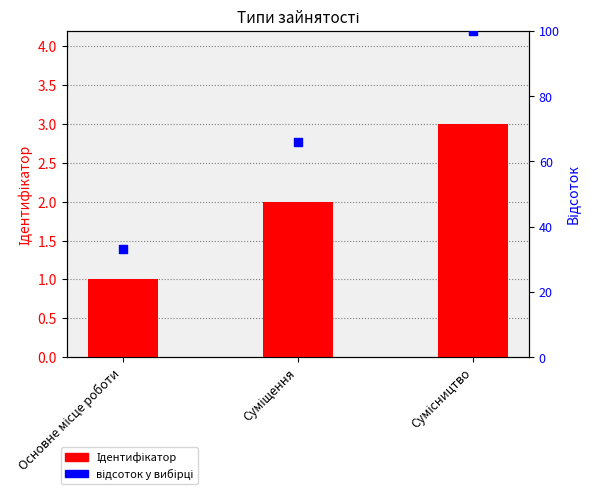

Which series reaches the minimum Y coordinate?

Ідентифікатор